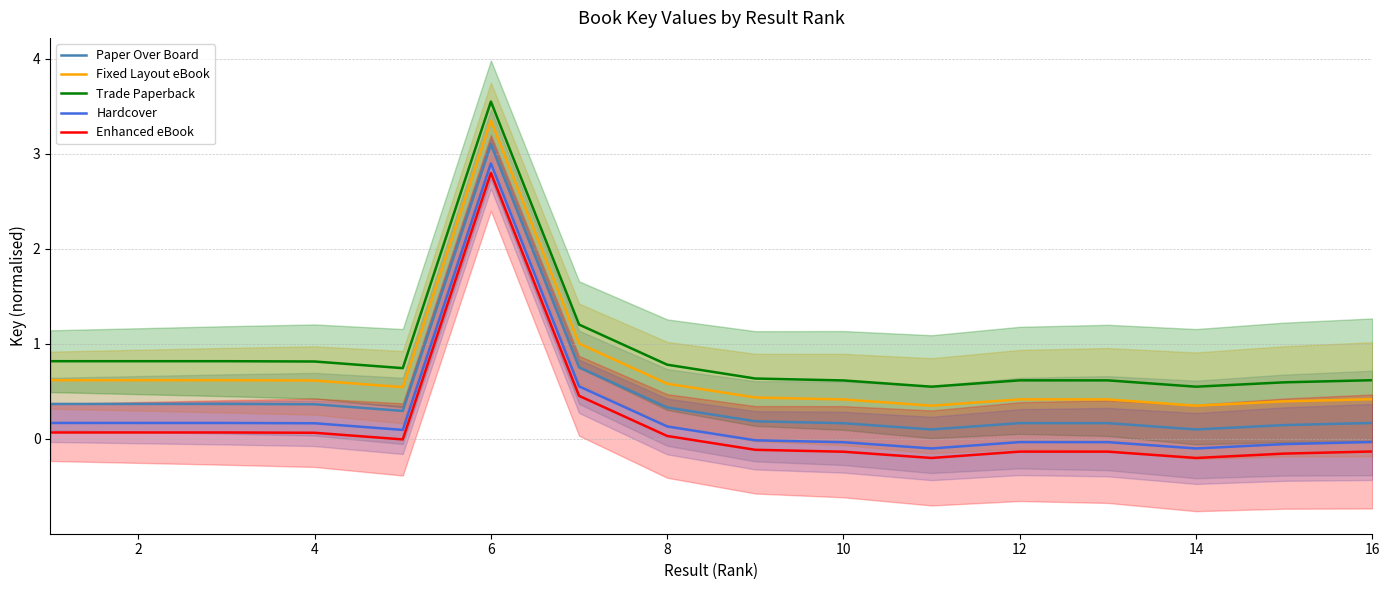

What is the average value of the Trade Paperback series?

0.9